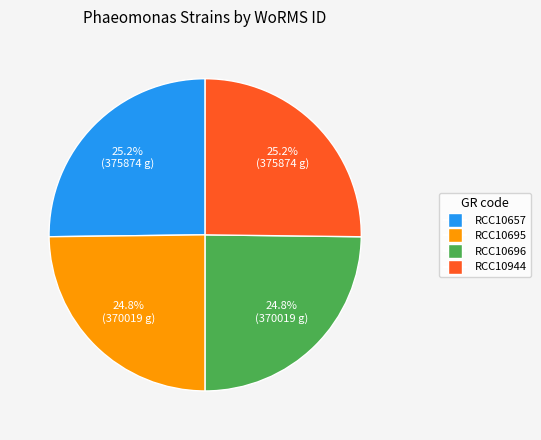

Is it true that RCC10657 is 25% of the pie?

True